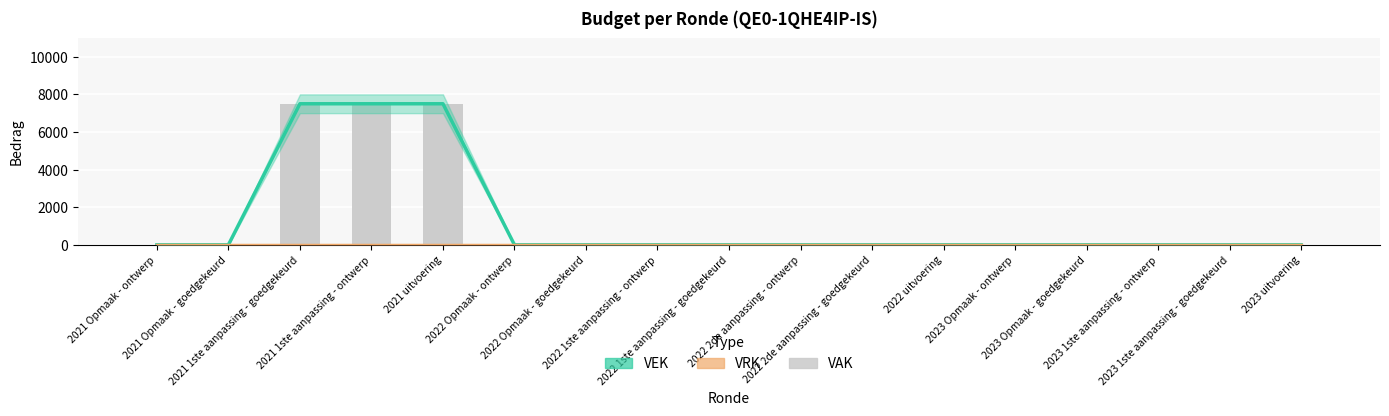

Rank the categories by VRK (Vastgelegd Recht Krediet) value from lowest to highest.

2021 Opmaak - ontwerp, 2021 Opmaak - goedgekeurd, 2021 1ste aanpassing - goedgekeurd, 2021 1ste aanpassing - ontwerp, 2021 uitvoering, 2022 Opmaak - ontwerp, 2022 Opmaak - goedgekeurd, 2022 1ste aanpassing - ontwerp, 2022 1ste aanpassing - goedgekeurd, 2022 2de aanpassing - ontwerp, 2022 2de aanpassing - goedgekeurd, 2022 uitvoering, 2023 Opmaak - ontwerp, 2023 Opmaak - goedgekeurd, 2023 1ste aanpassing - ontwerp, 2023 1ste aanpassing - goedgekeurd, 2023 uitvoering